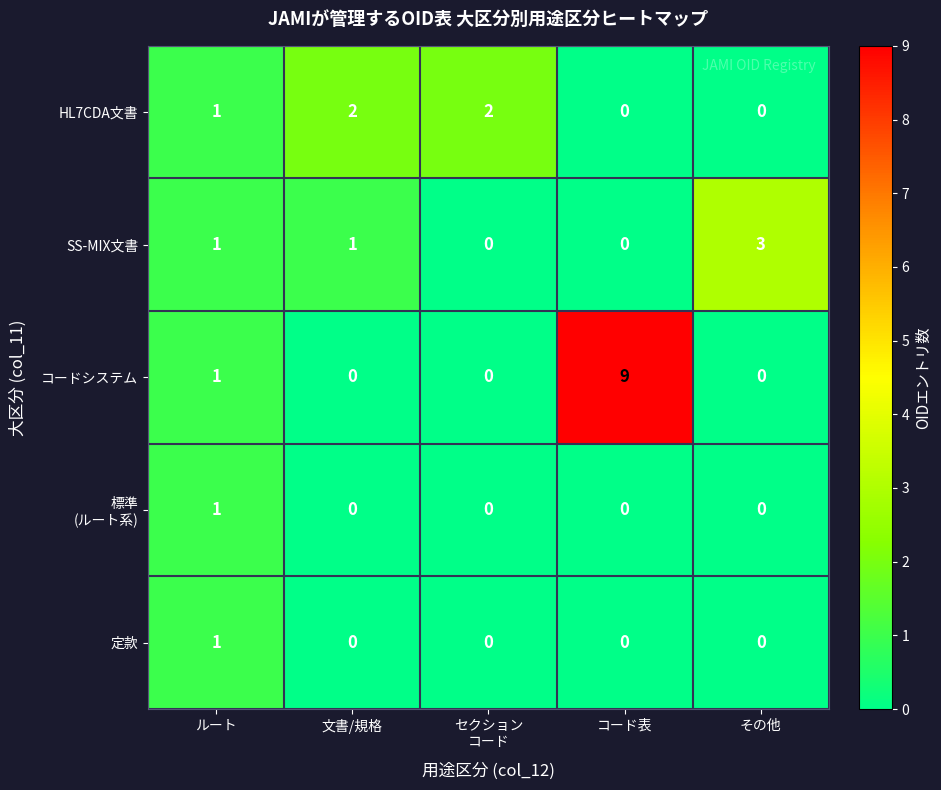

Between コード表 and その他, which series saw the biggest shift?

コードシステム